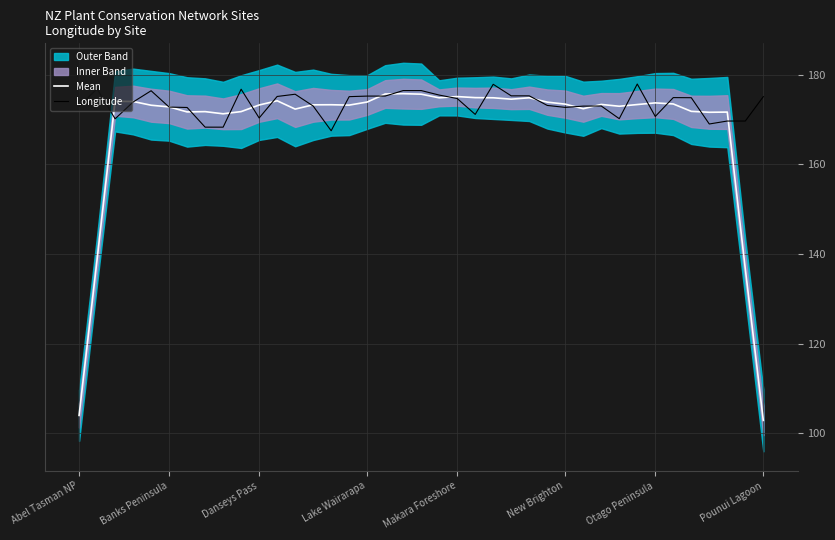

Is it true that Mean equals 305.9 at Danseys Pass?

False